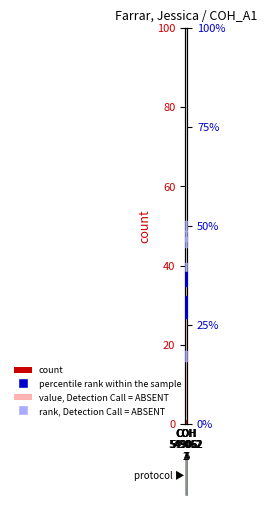

Which series has the largest total across all categories?

rank, Detection Call = ABSENT